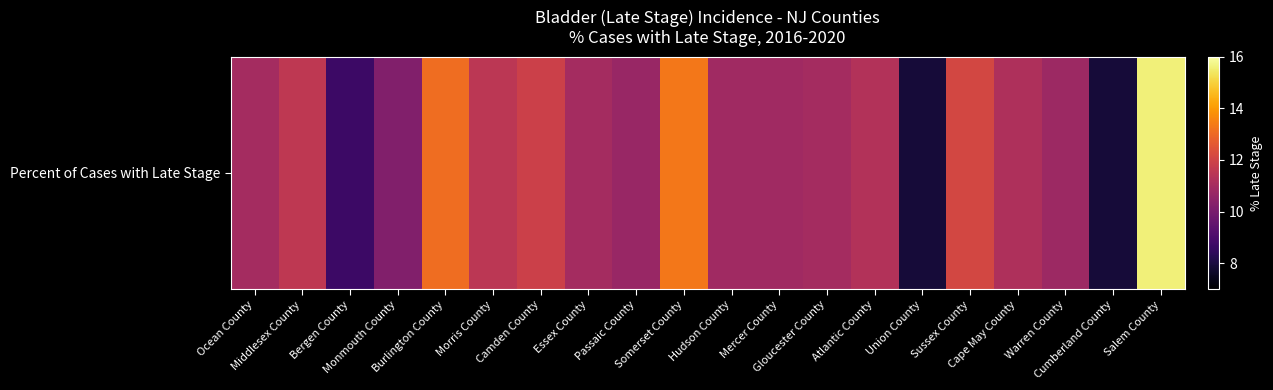

Reading left to right, extract all data points from this chart.

11.0	11.6	8.7	10.2	13.1	11.5	11.9	11.0	10.7	13.3	10.9	10.9	11.0	11.3	7.9	12.1	11.2	10.8	7.9	15.6